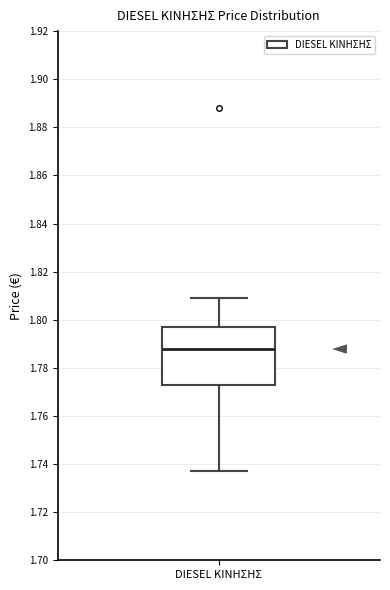

Read this box plot against the y-axis: the position of the median line, the range covered by the box, and the ends of both whiskers. The values are not printed on the chart, so give them approximately, as read against the axis.

median 1.788, box 1.774 to 1.798, whiskers 1.738 to 1.810